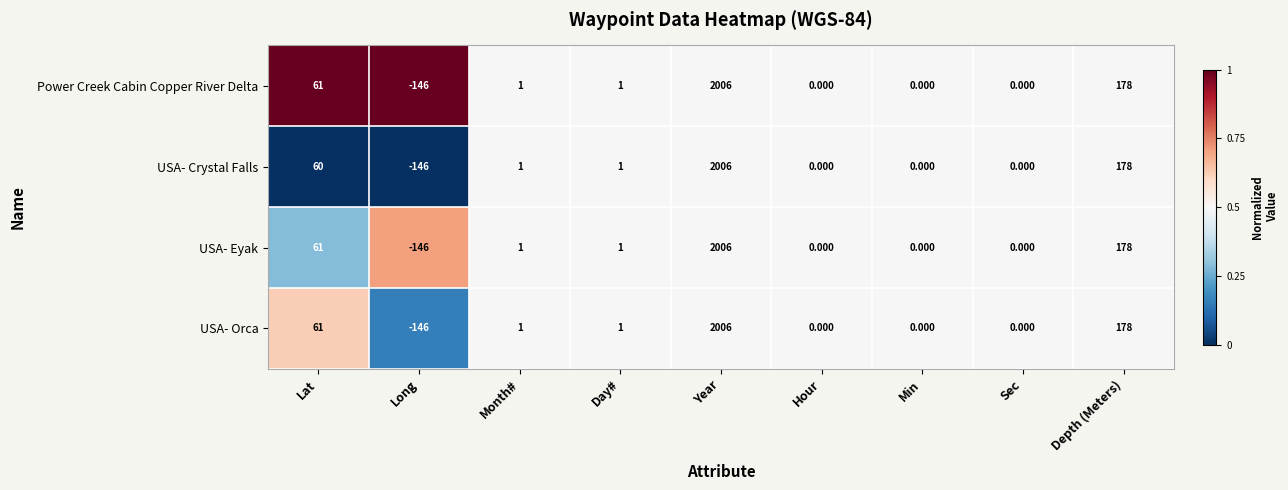

At which category is the sum across all series the highest?

Year